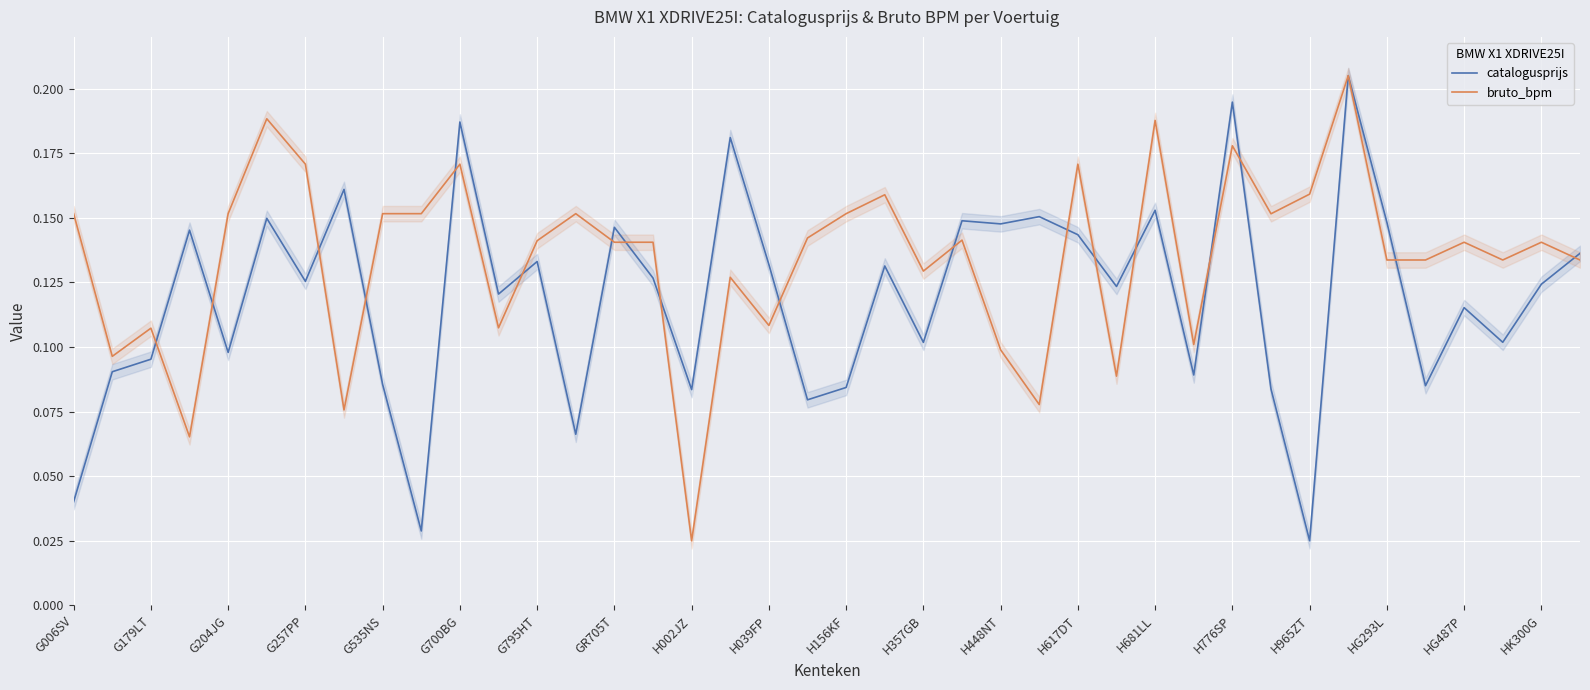

At which label does bruto_bpm reach its minimum?

H002JZ